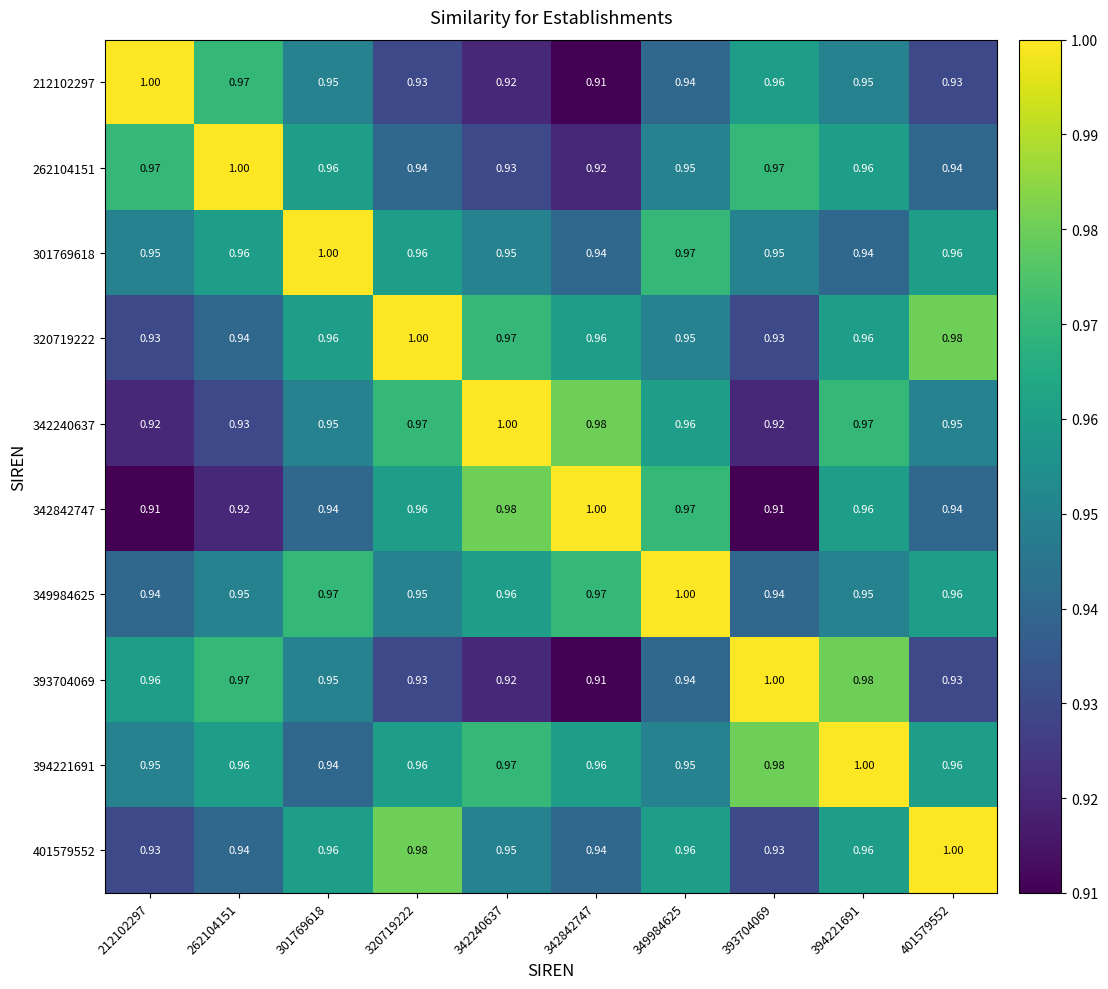

Is the value of 393704069 at 301769618 greater than the value of 349984625 at 393704069?

Yes